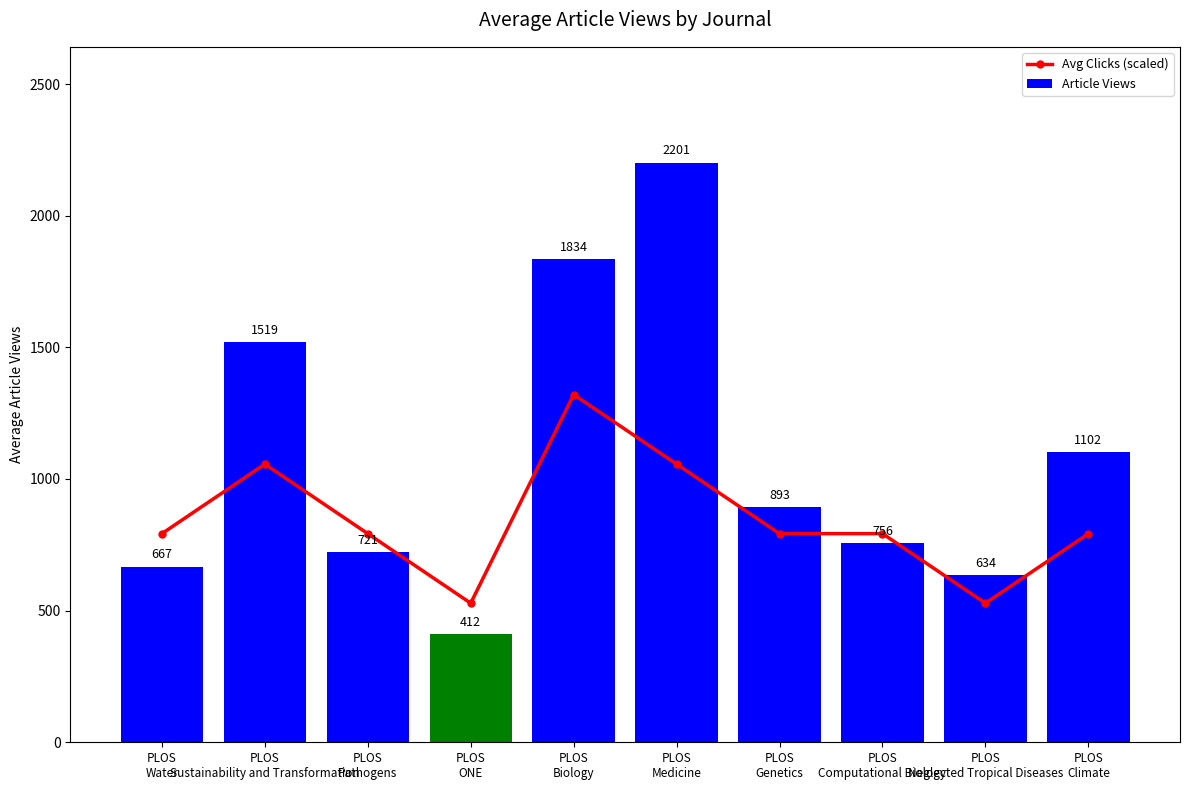

Which series changed the most between PLOS
Biology and PLOS
Computational Biology?

Article Views